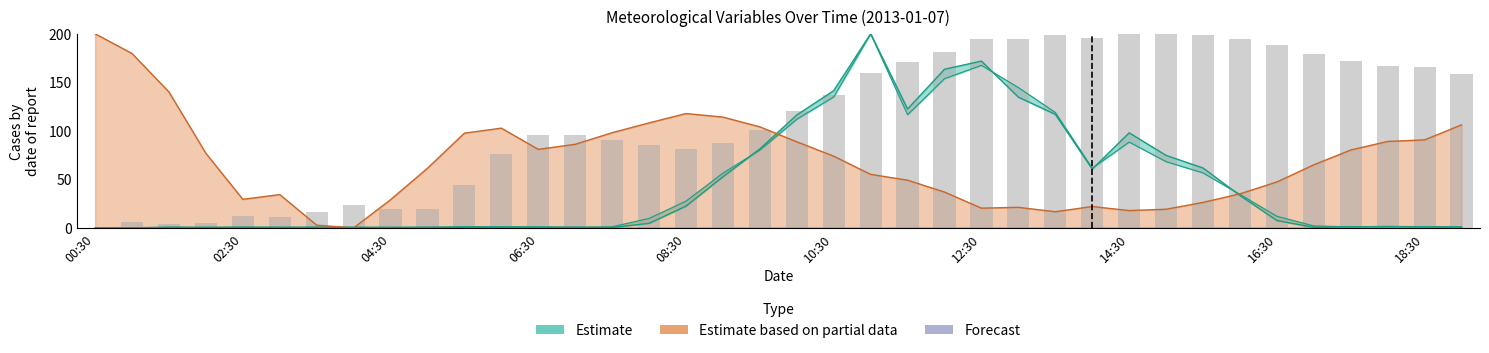

How many categories are shown in the chart?

38